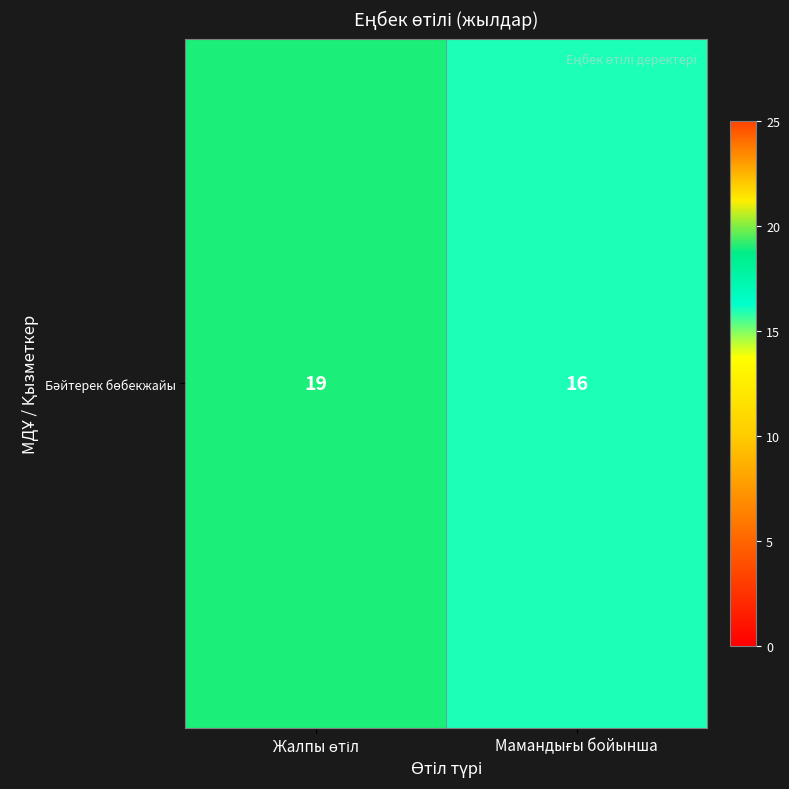

Reading left to right, transcribe all the data shown in this chart.

Жалпы өтіл=19	Мамандығы бойынша=16